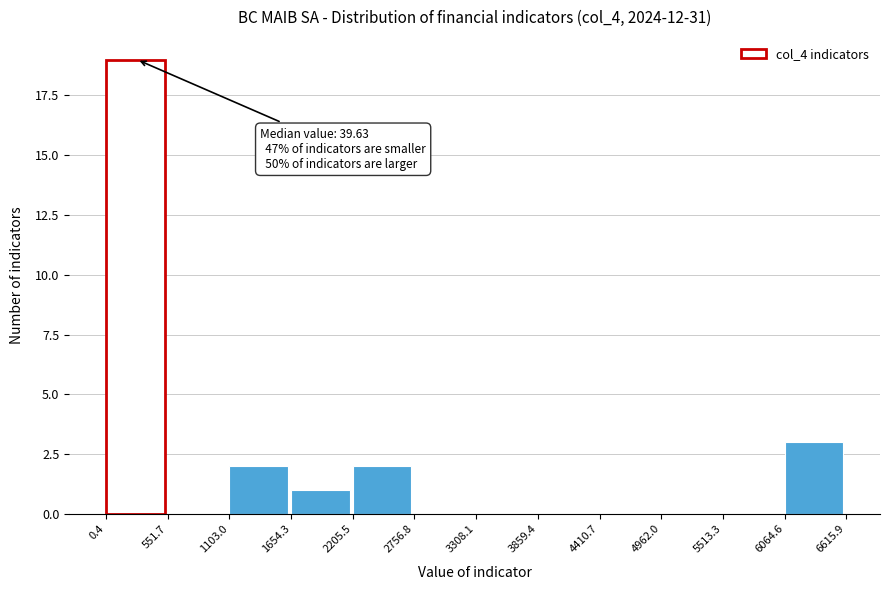

Which range on the x-axis has the tallest bar?

0.4 to 551.7